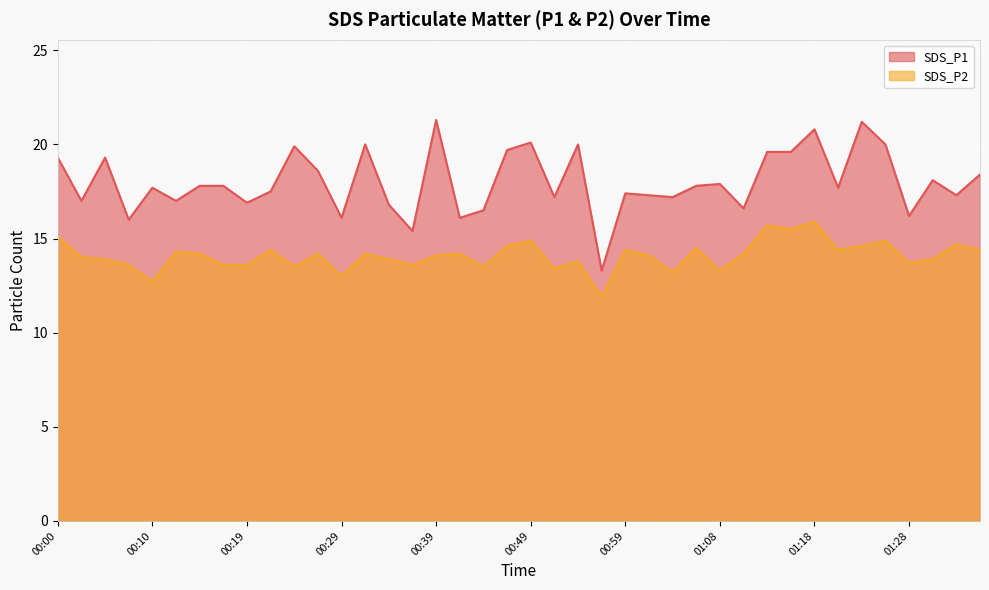

Which category has the lowest value in the SDS_P1 series?

00:56